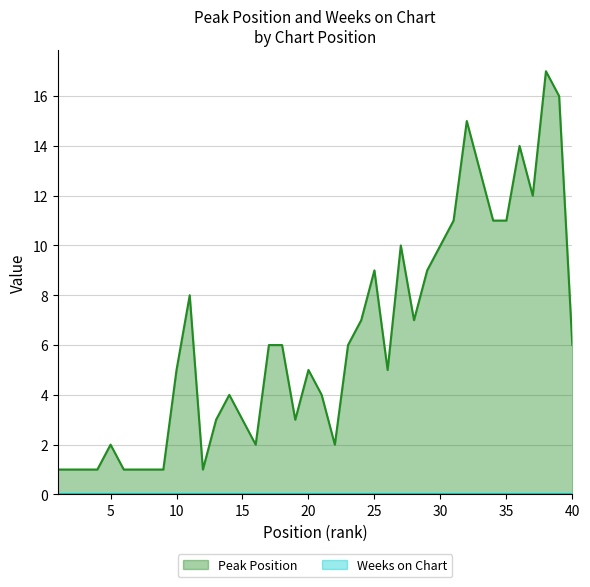

Rank the categories by value from highest to lowest.

38, 39, 32, 36, 33, 37, 31, 34, 35, 27, 30, 25, 29, 11, 24, 28, 17, 18, 23, 40, 10, 20, 26, 14, 21, 13, 15, 19, 5, 16, 22, 1, 2, 3, 4, 6, 7, 8, 9, 12